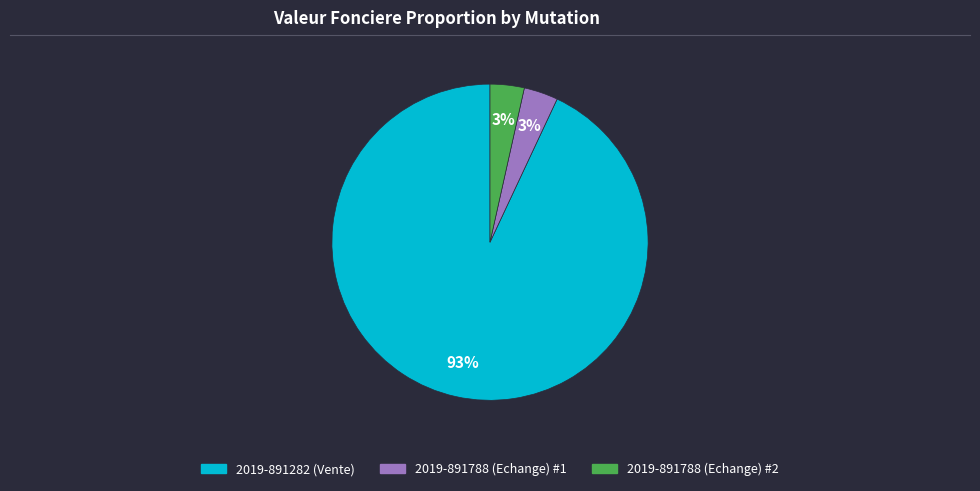

To the nearest percent, what is the combined percentage of 2019-891282 (Vente) and 2019-891788 (Echange) #1?

97%